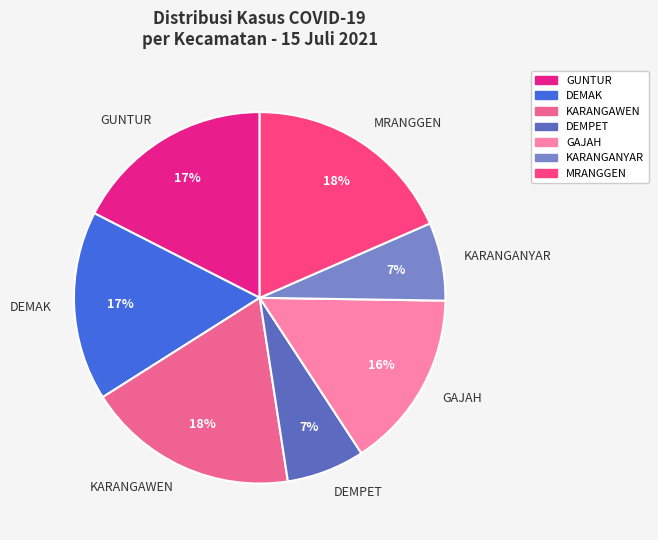

True or false: KARANGAWEN accounts for 18% of the total.

True